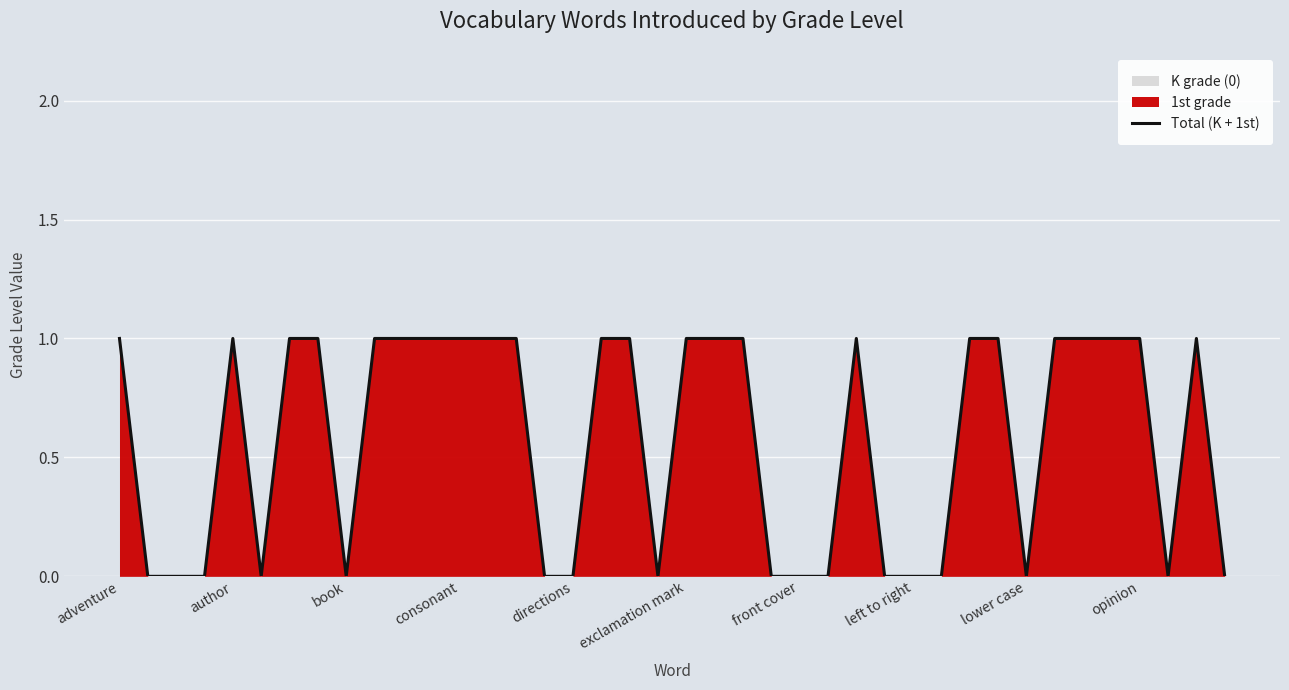

True or false: there are more than 1 points higher than both neighbors.

True